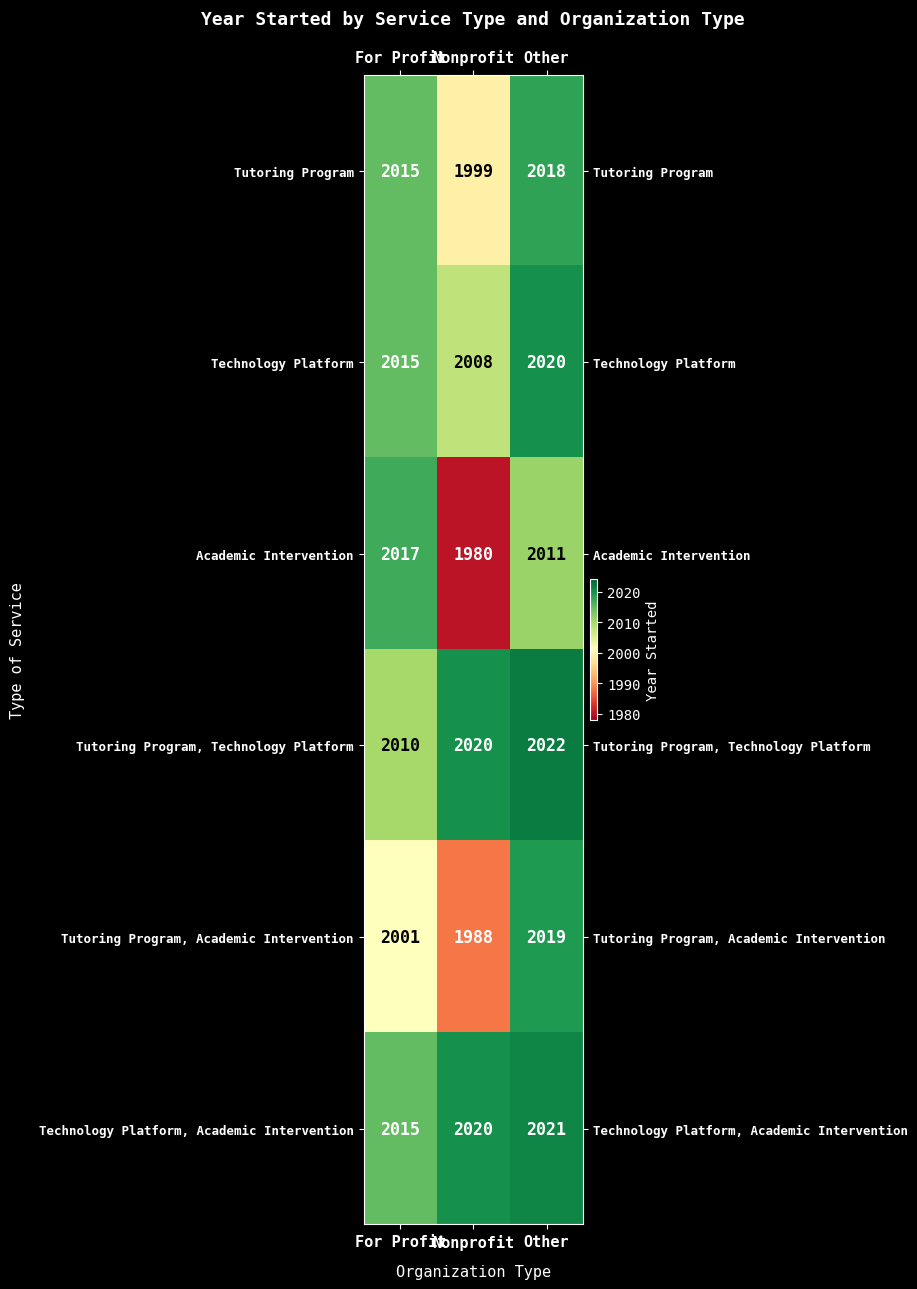

How many data points does each series have?

3